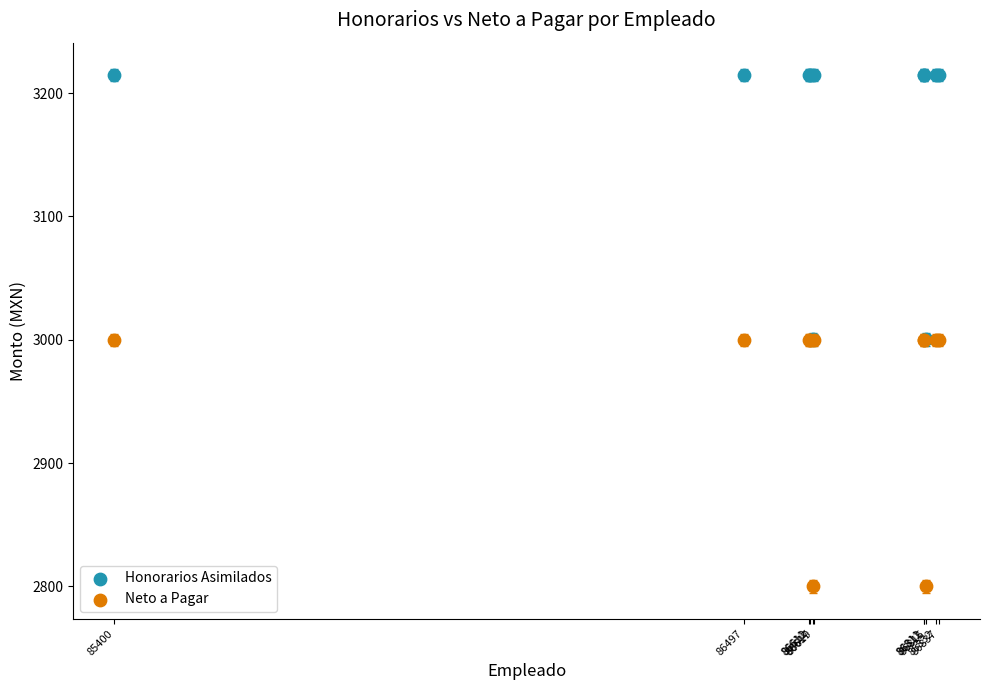

Which series reaches the minimum Y coordinate?

Neto a Pagar